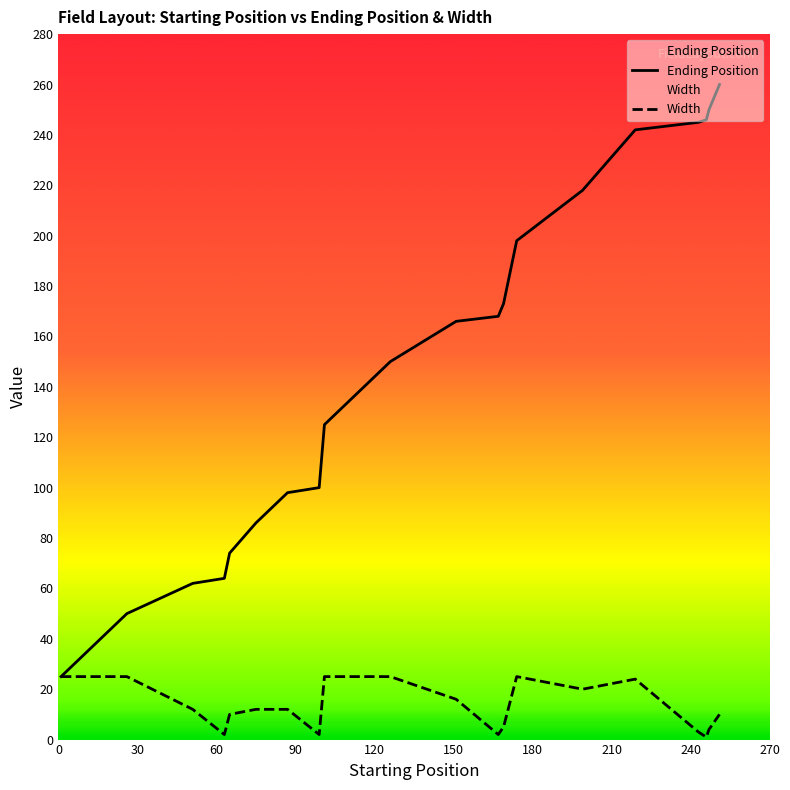

What are all the series names shown in the legend?

Ending Position, Width